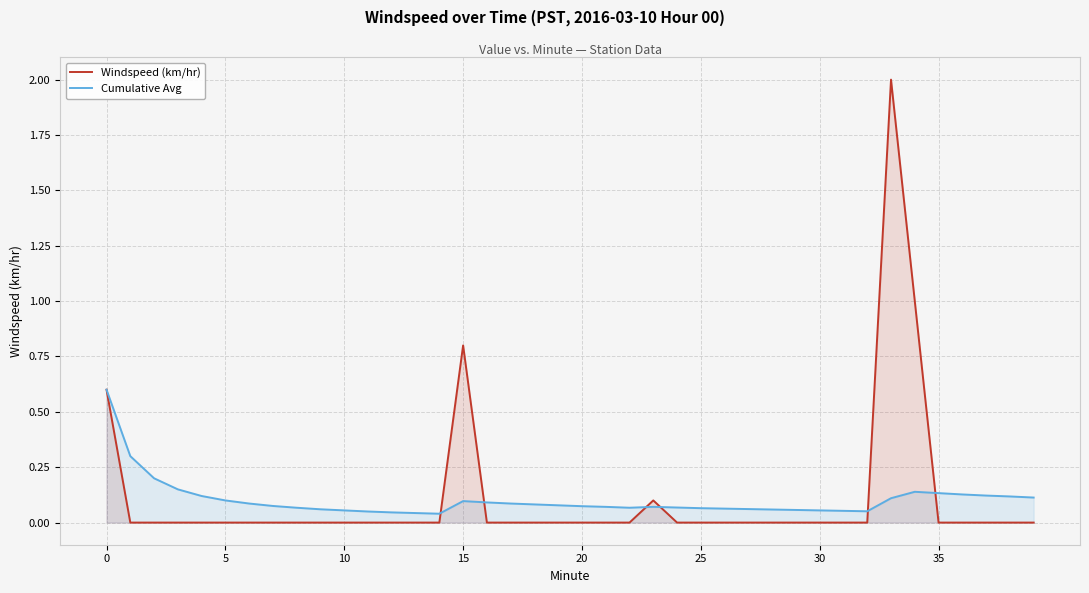

Which series has the largest total across all categories?

Windspeed (km/hr)